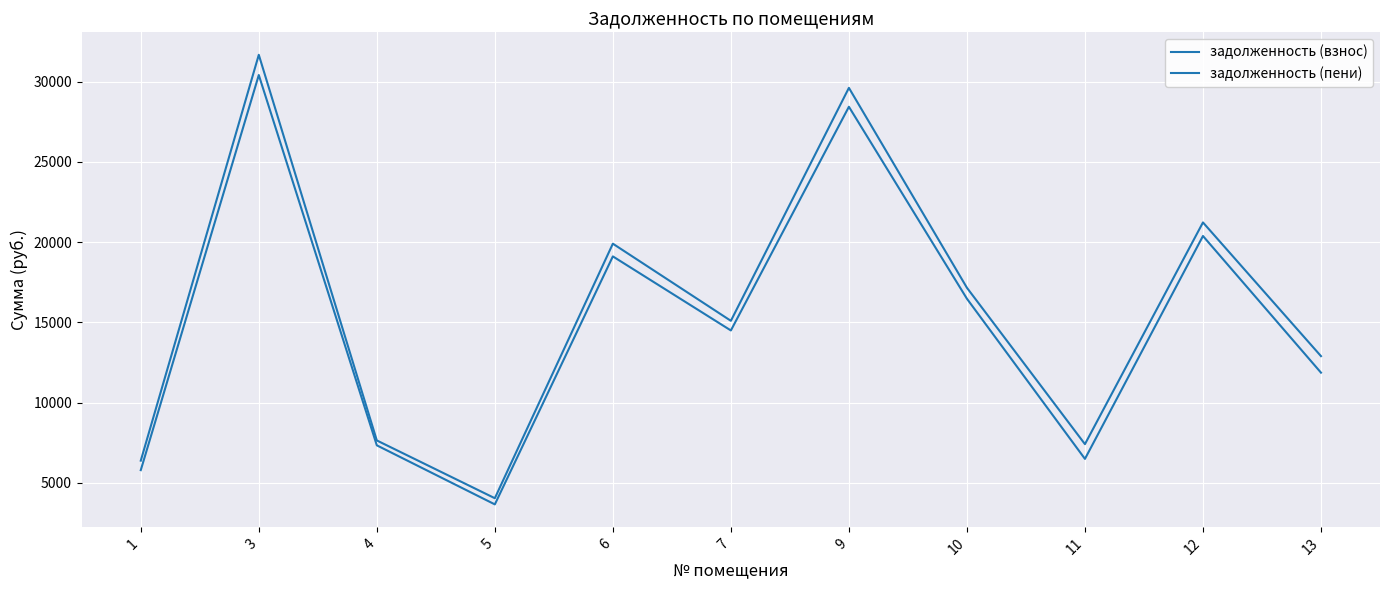

Does the chart have visible grid lines?

Yes